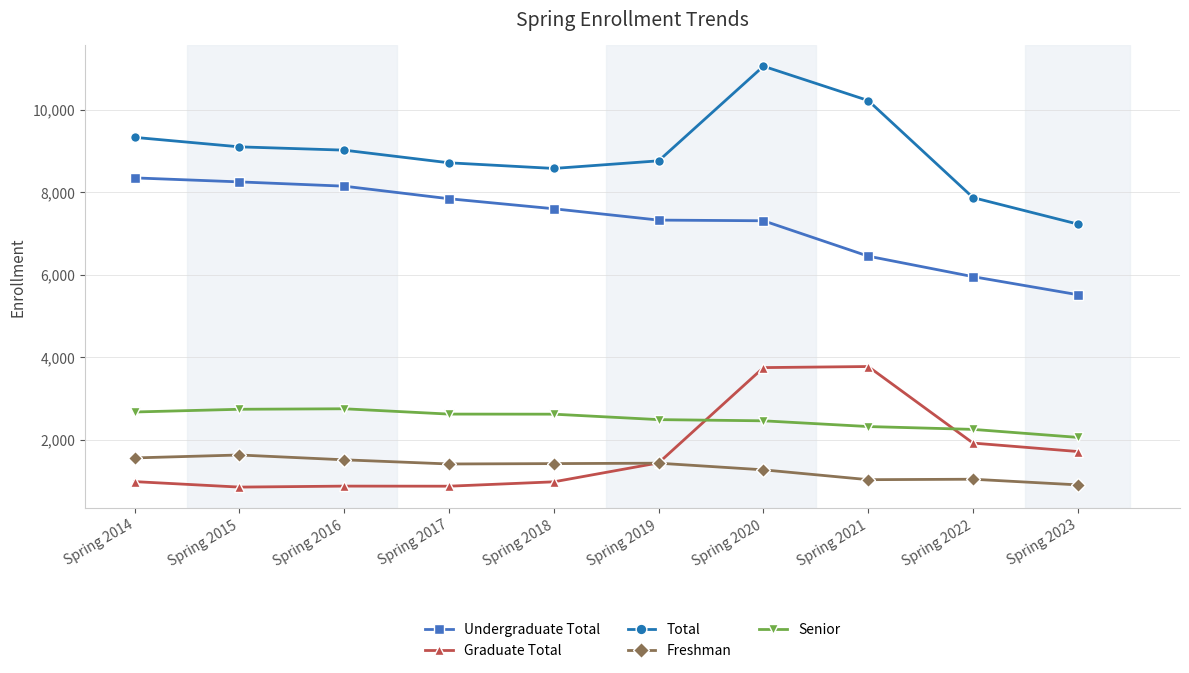

True or false: Total and Freshman intersect in this chart.

False